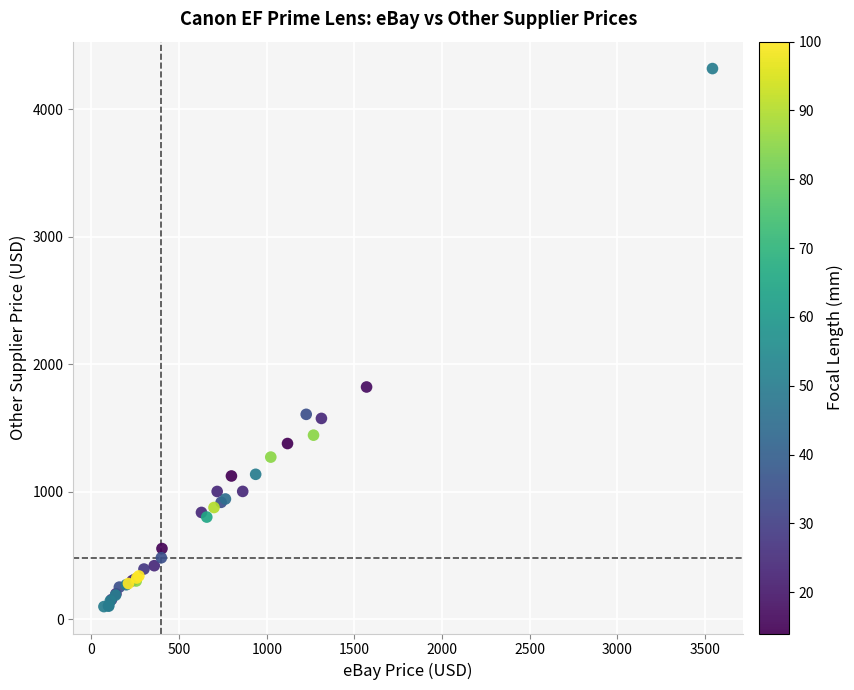

What Y value in the scatter plot is closest to 2209?

1821.8